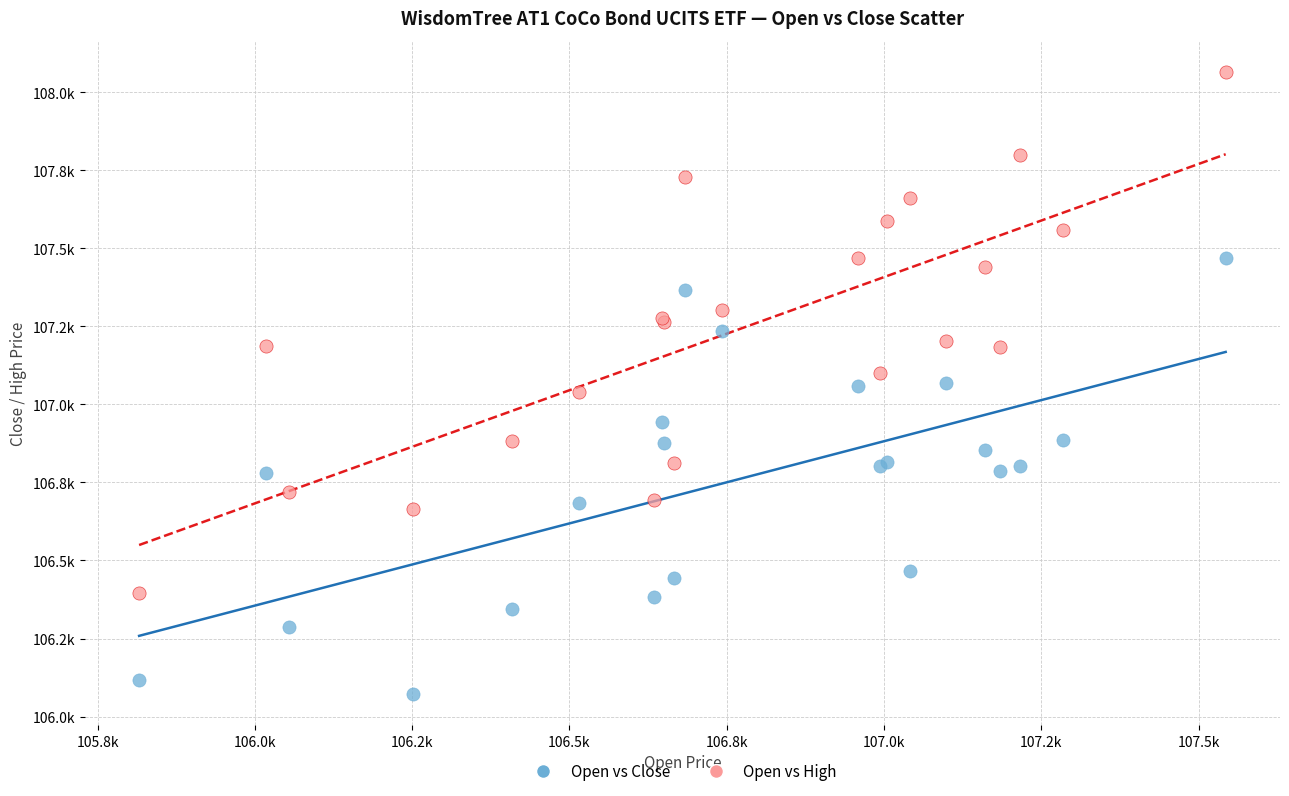

What are all the series names shown in the legend?

Open vs Close, Open vs High